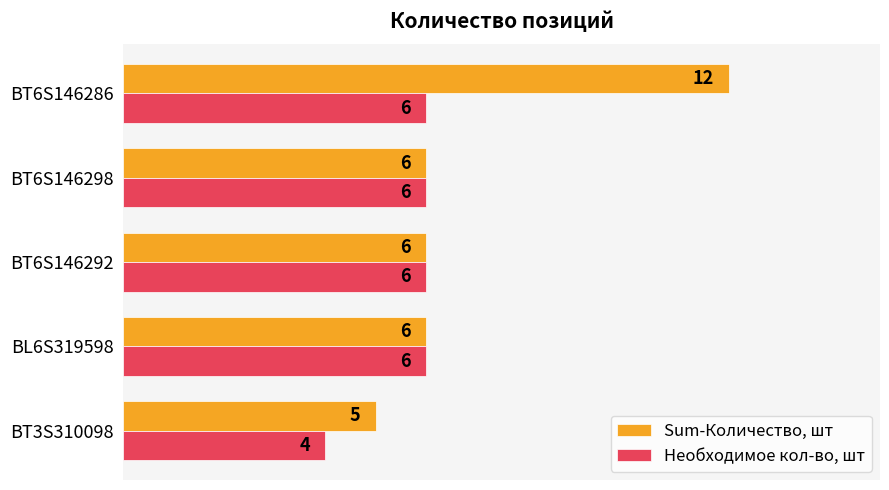

Which series has the largest range (max minus min)?

Sum-Количество, шт